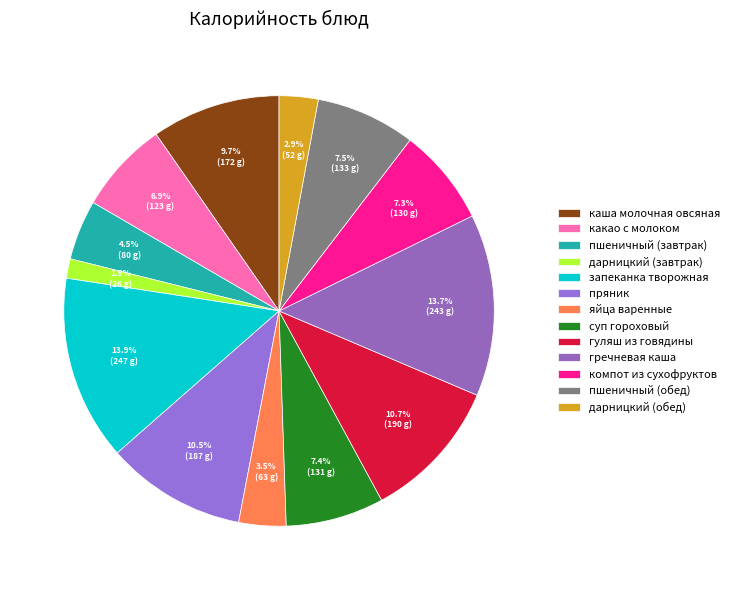

The компот из сухофруктов slice represents 1% of the pie. True or false?

False